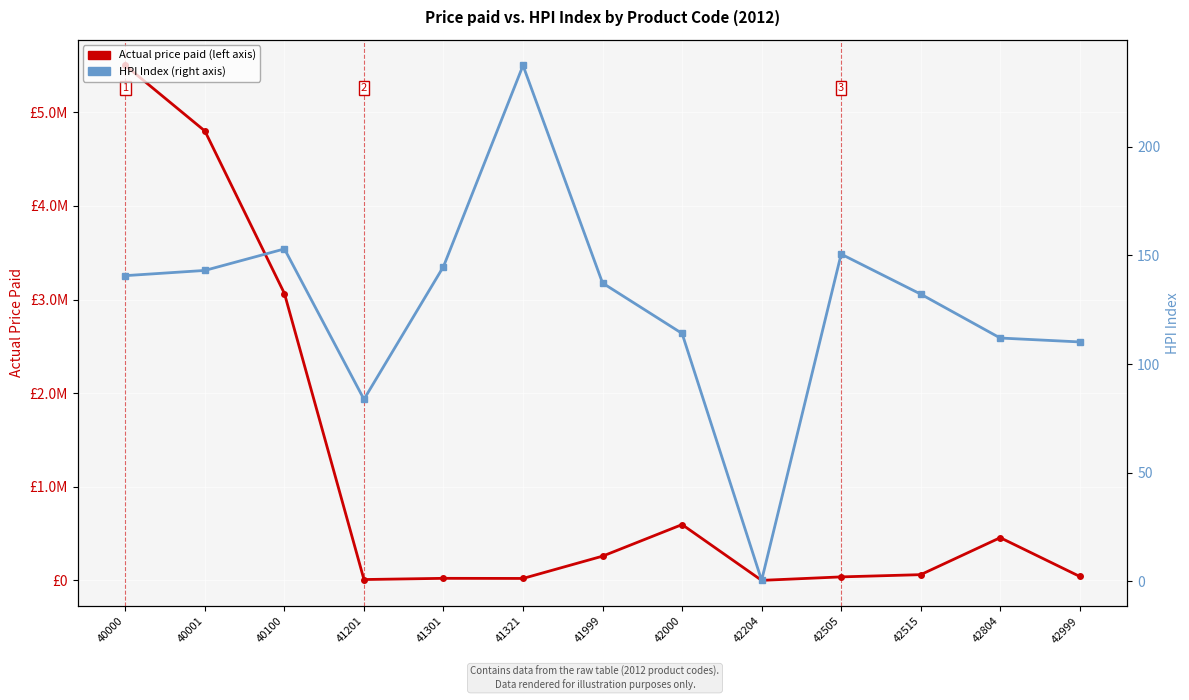

What is the average value of the Actual price paid series?

1143558.4